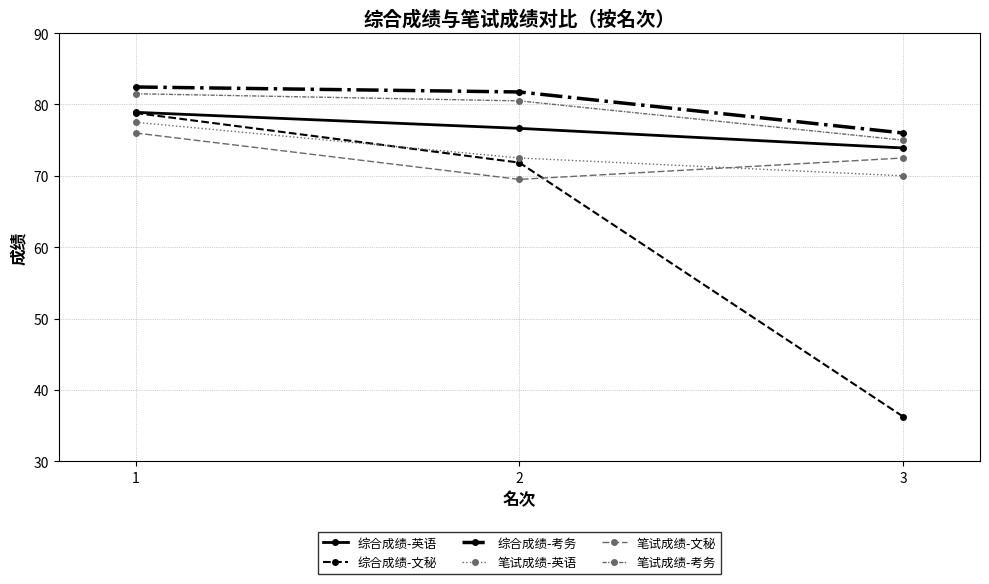

List the labels in order of 综合成绩-文秘 value, largest first.

1, 2, 3